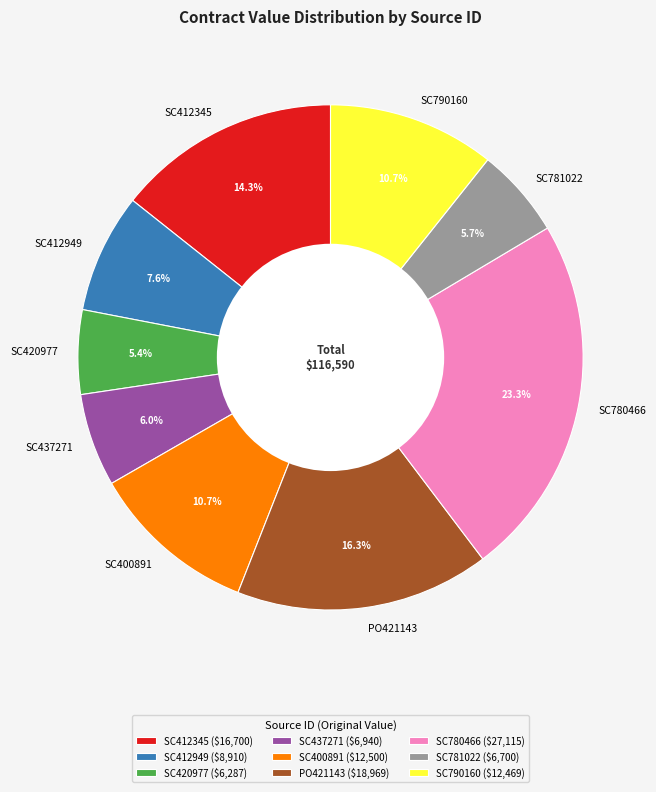

Is PO421143 the majority of the pie?

No